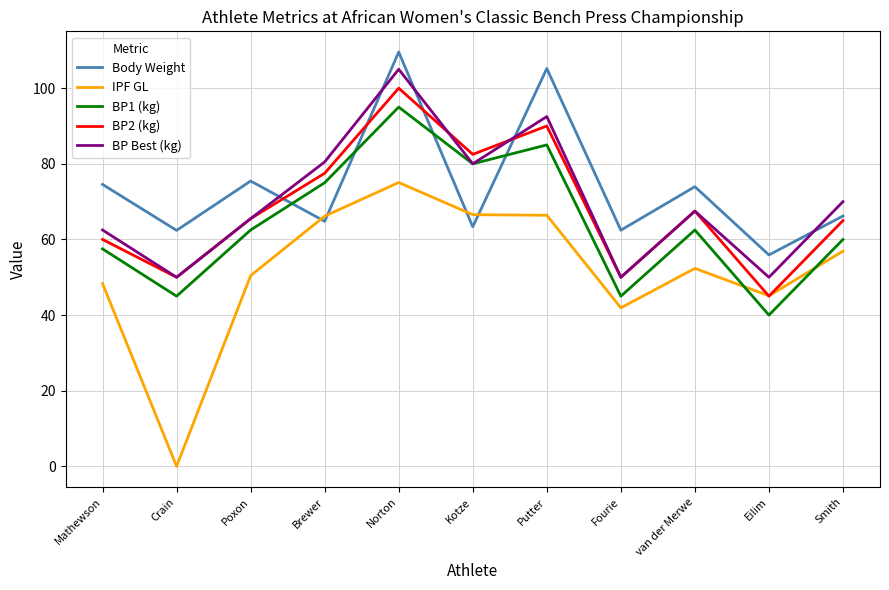

The value of Body Weight at Brewer is 115.2. True or false?

False